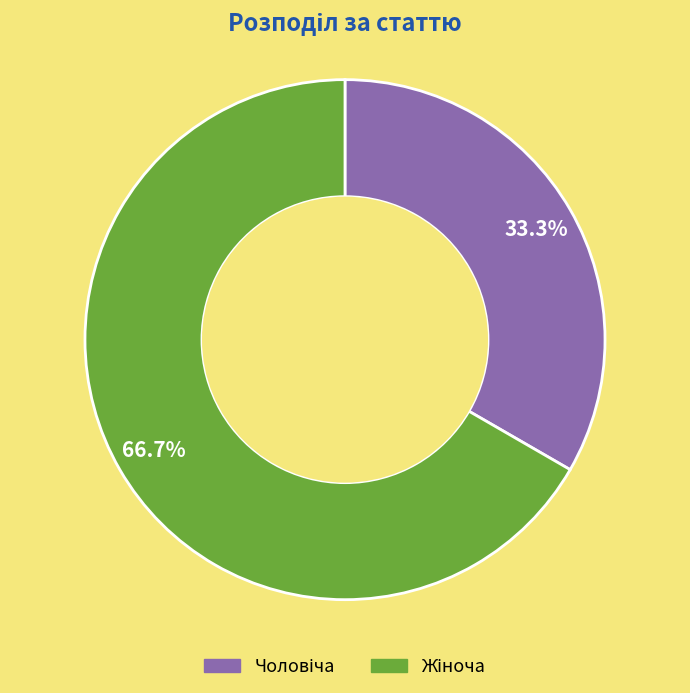

Does any single category account for the majority?

Yes